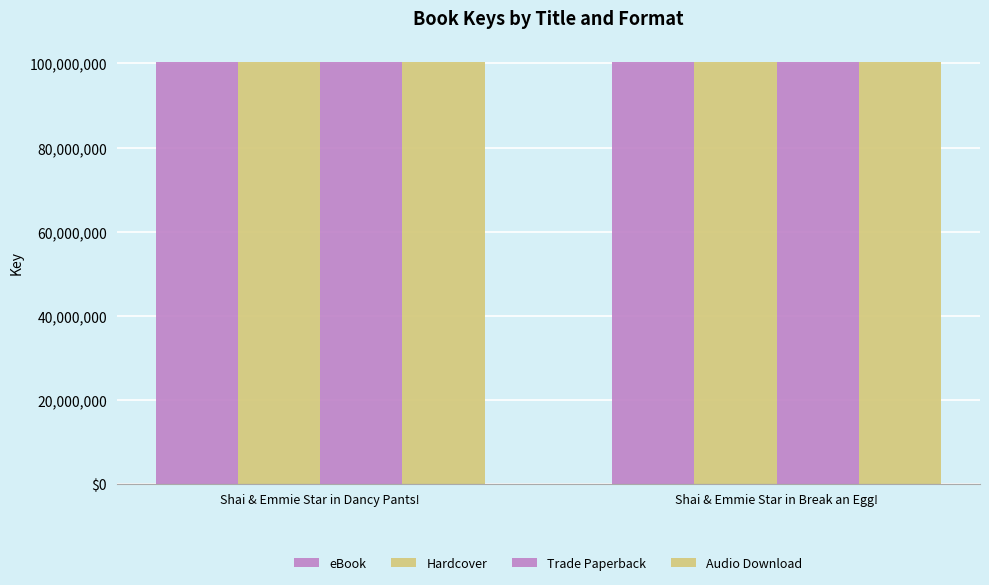

Does the chart contain any negative values?

No